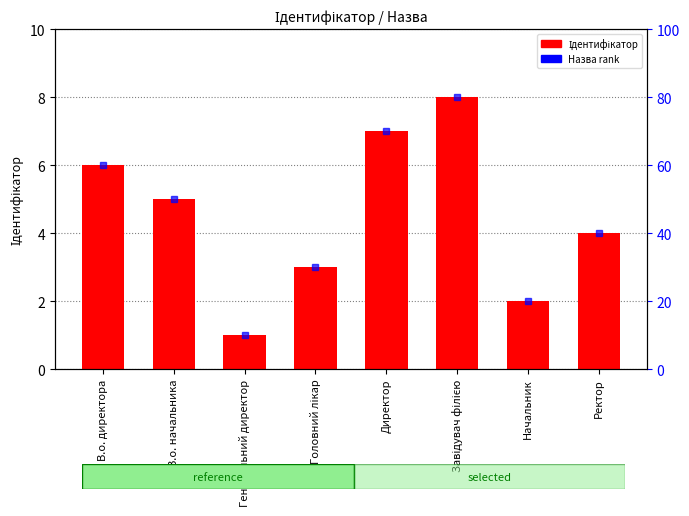

How many bars are there in total?

8